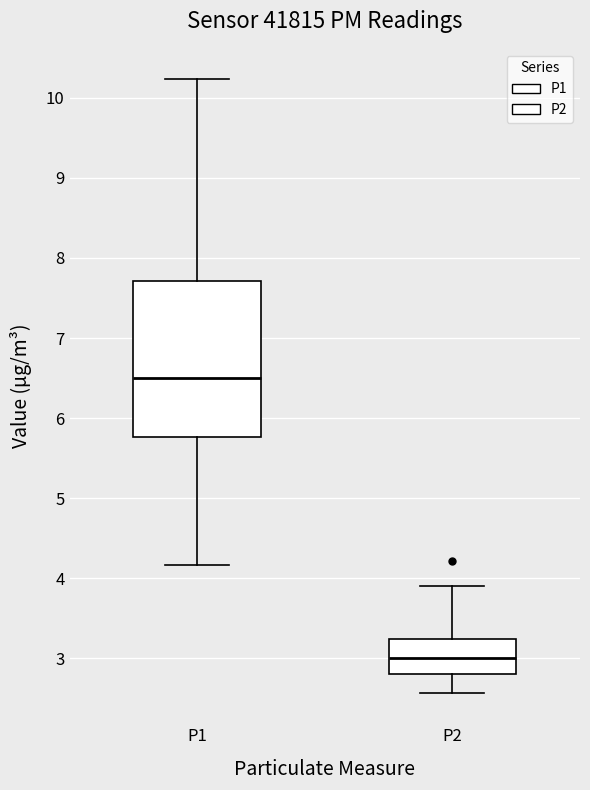

Which box is the tallest, from its lower edge to its upper edge?

P1